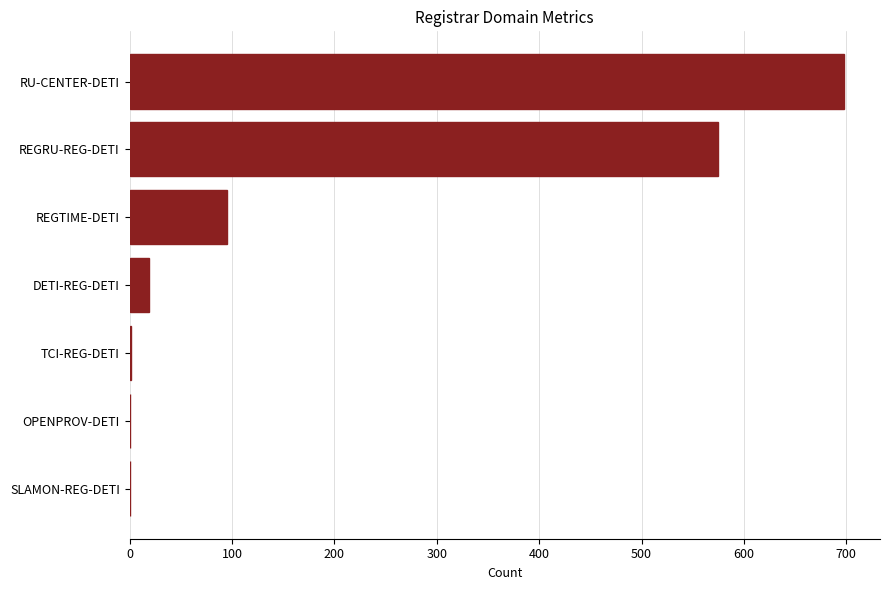

The value at OPENPROV-DETI is 370. True or false?

False